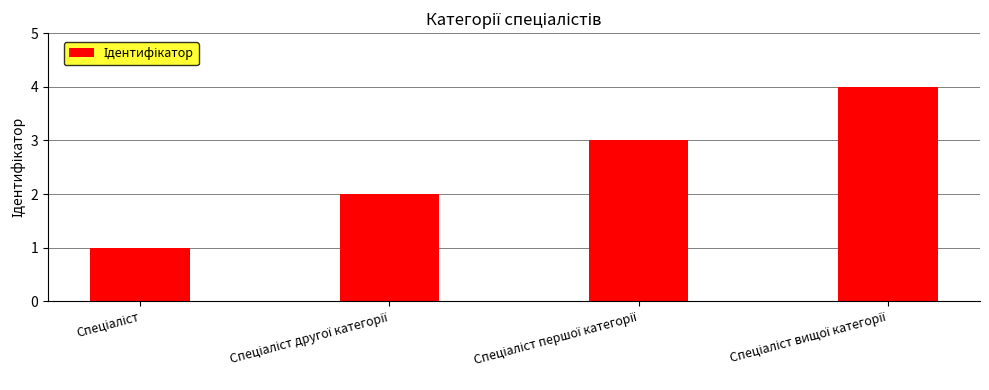

What is the maximum value shown in the chart?

4